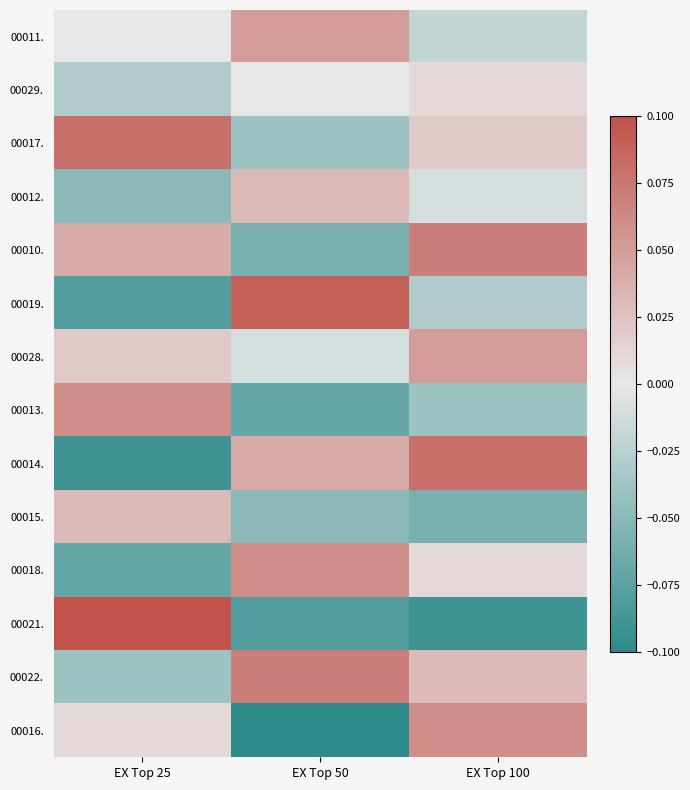

At how many categories does at least one series exceed 0?

3